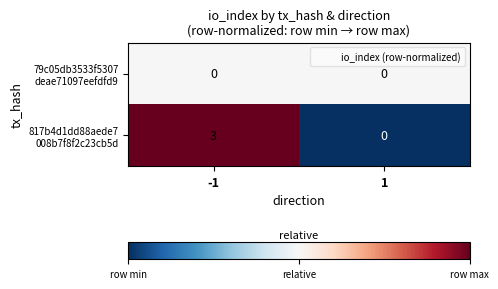

What is the spread (max minus min) of values at -1?

3